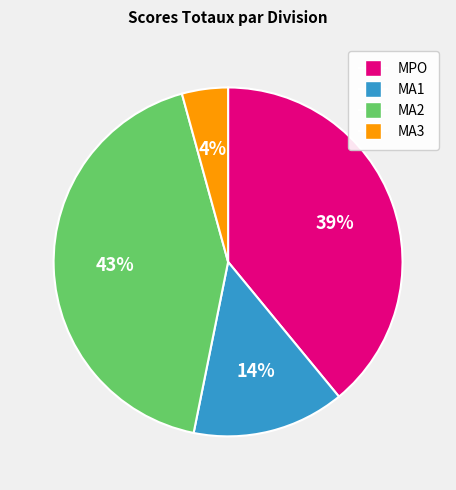

Is there a majority slice in this chart?

No